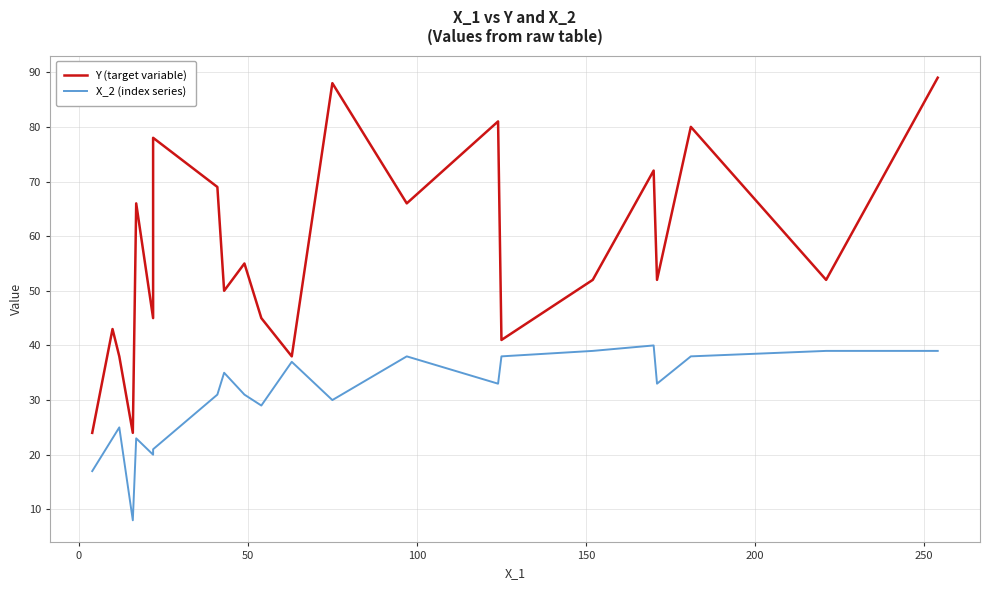

Reading right to left, what are all the values shown in this chart?

Y (target variable): 89	52	80	52	72	52	41	81	66	88	38	45	55	50	69	78	45	66	24	38	43	24
X_2 (index series): 39	39	38	33	40	39	38	33	38	30	37	29	31	35	31	21	20	23	8	25	23	17